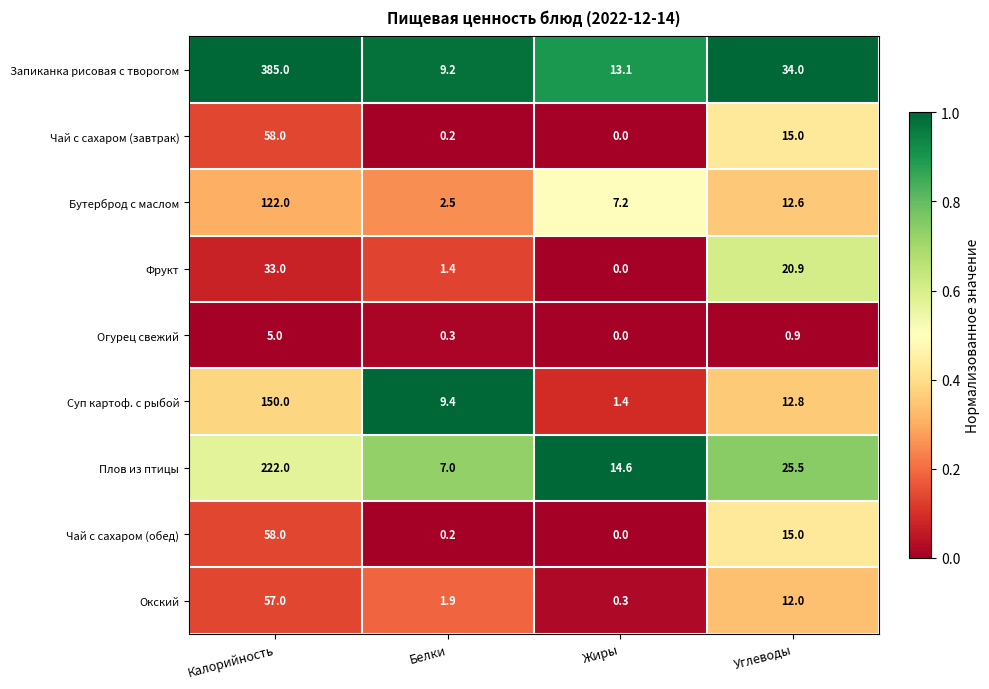

Which category has the lowest value across all series?

Жиры